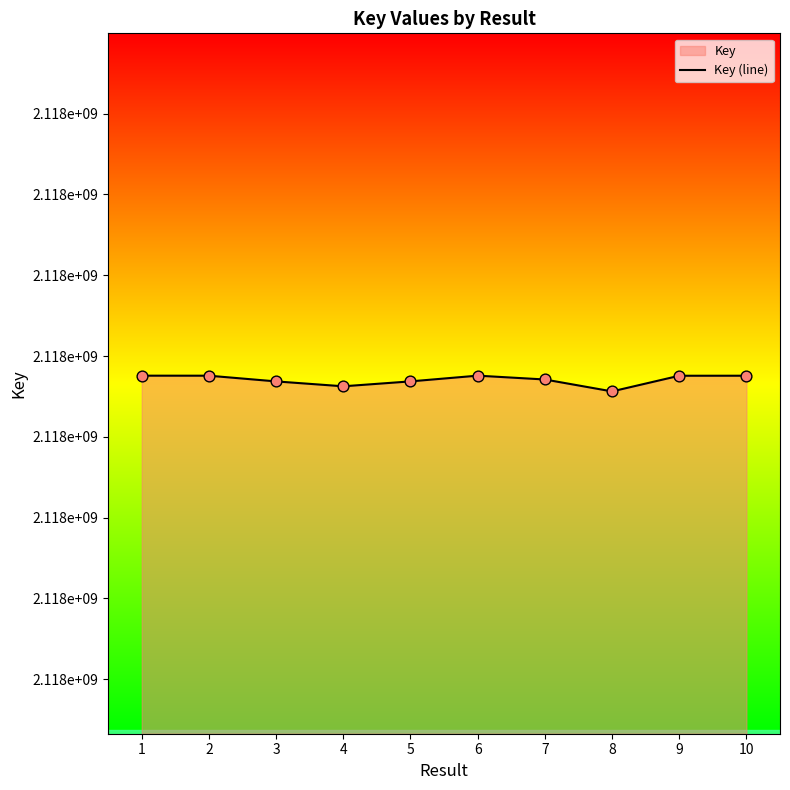

Approximately how many times larger is the value at 5 compared to 3?

1.0